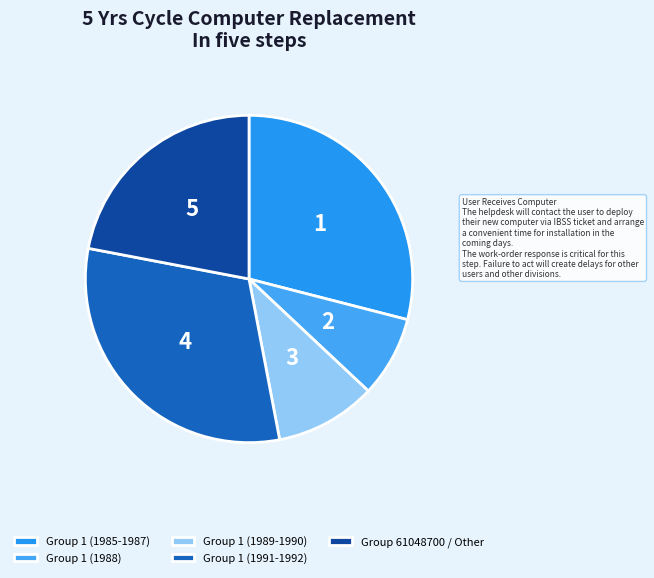

To the nearest percent, what is the difference between the Group 61048700 / Other and Group 1 (1985-1987) slice percentages?

7%